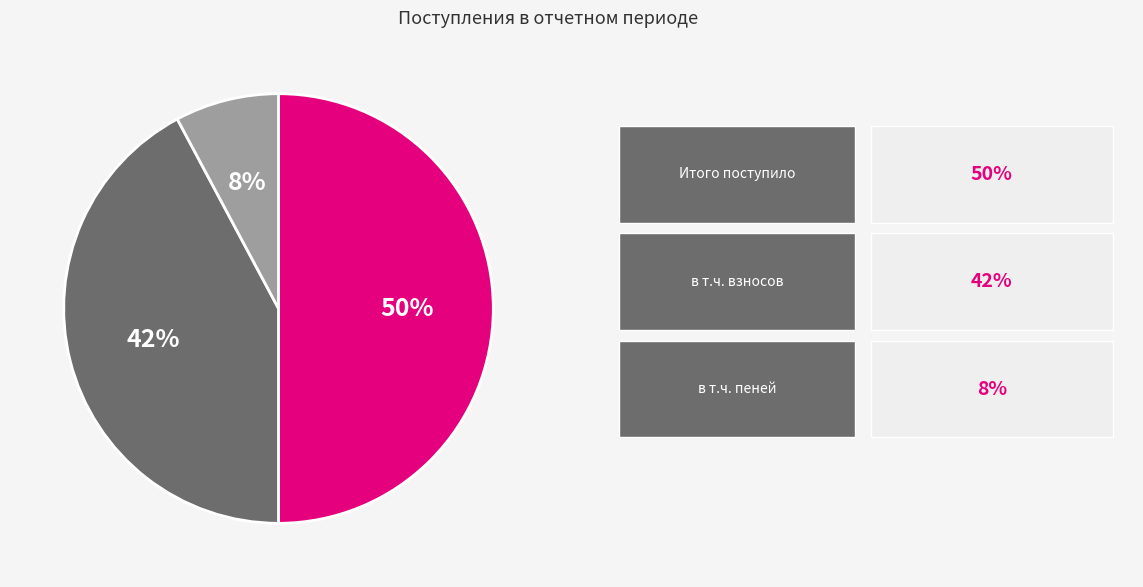

To the nearest percent, what is the difference between the largest and smallest slice percentages?

42%